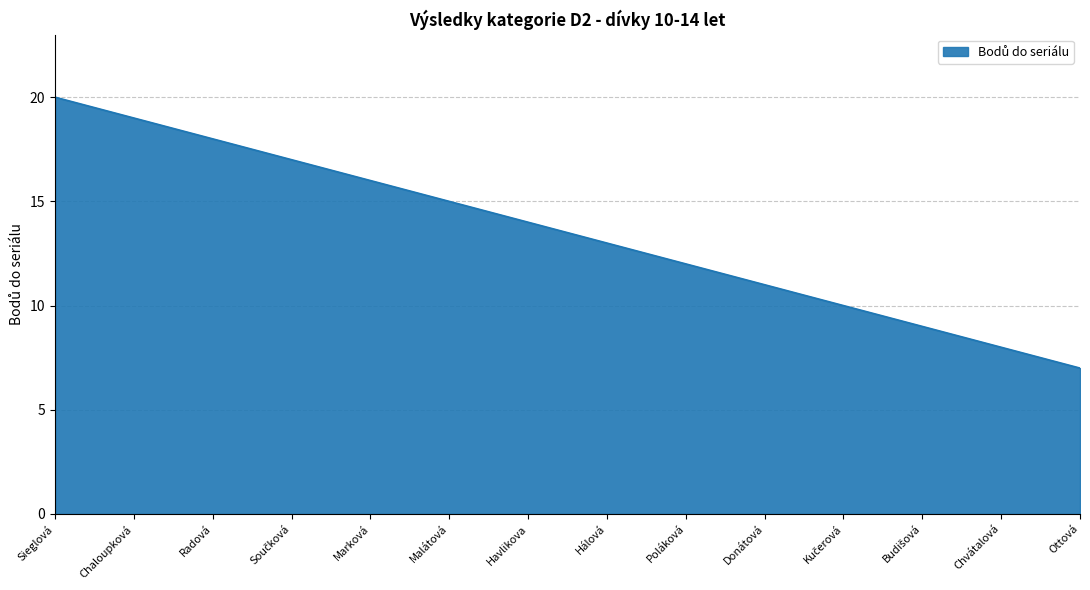

Reading left to right, what are all the values shown in this chart?

20	19	18	17	16	15	14	13	12	11	10	9	8	7